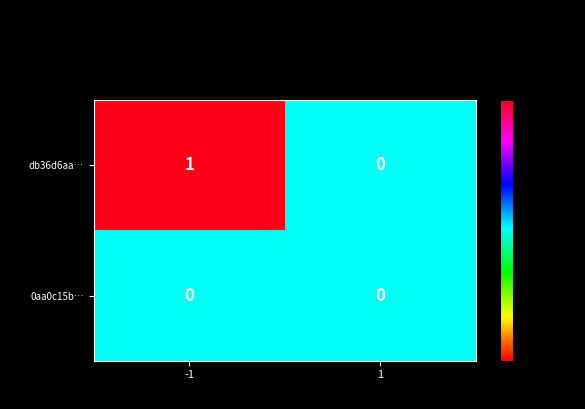

The db36d6aa… series shows 0 at 1. True or false?

True